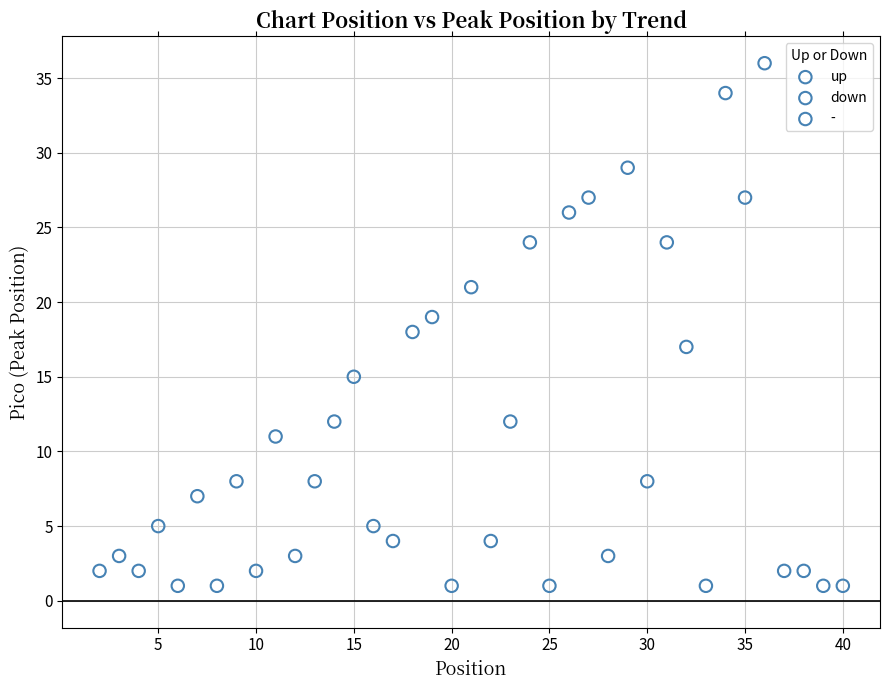

Which series reaches the maximum Y coordinate?

-